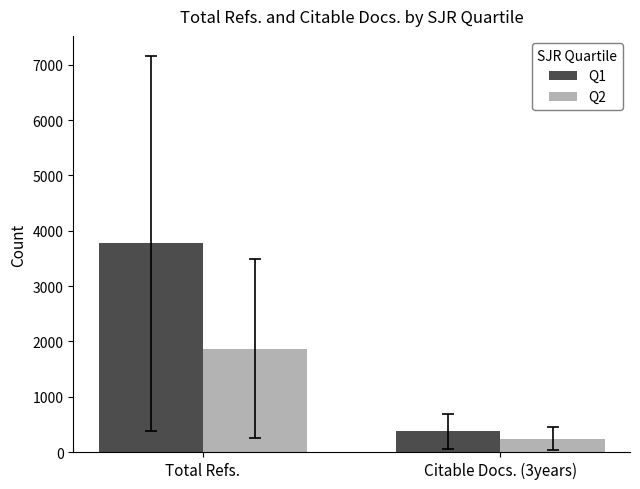

What is the difference between the highest and lowest values at Citable Docs. (3years)?

133.9